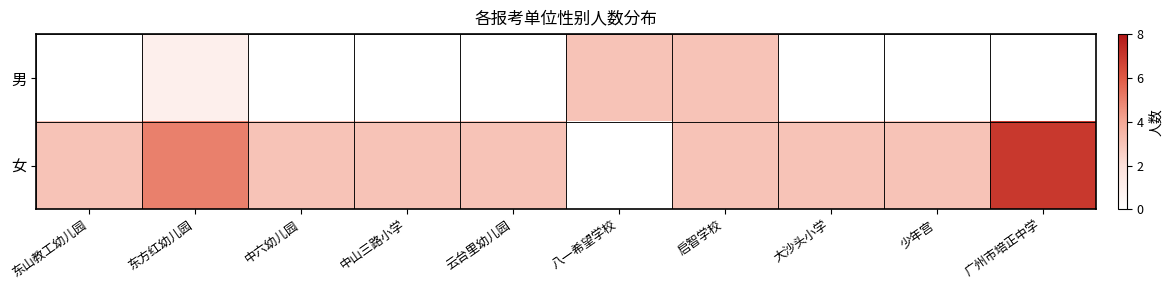

What is the spread (max minus min) of values at 广州市培正中学?

7